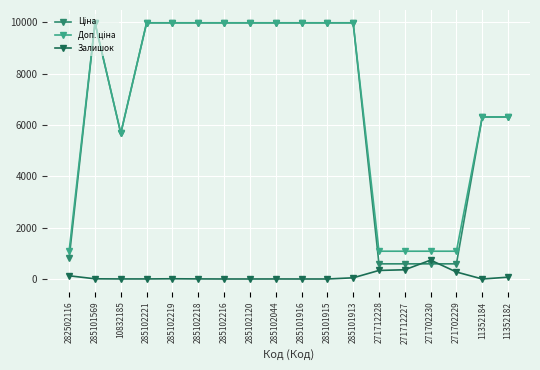

Which category has the highest value in the Залишок series?

271702230